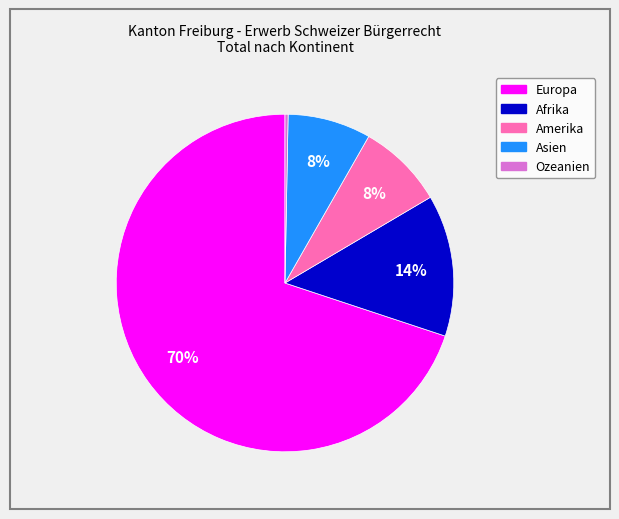

Is the sum of Asien and Amerika greater than half?

No